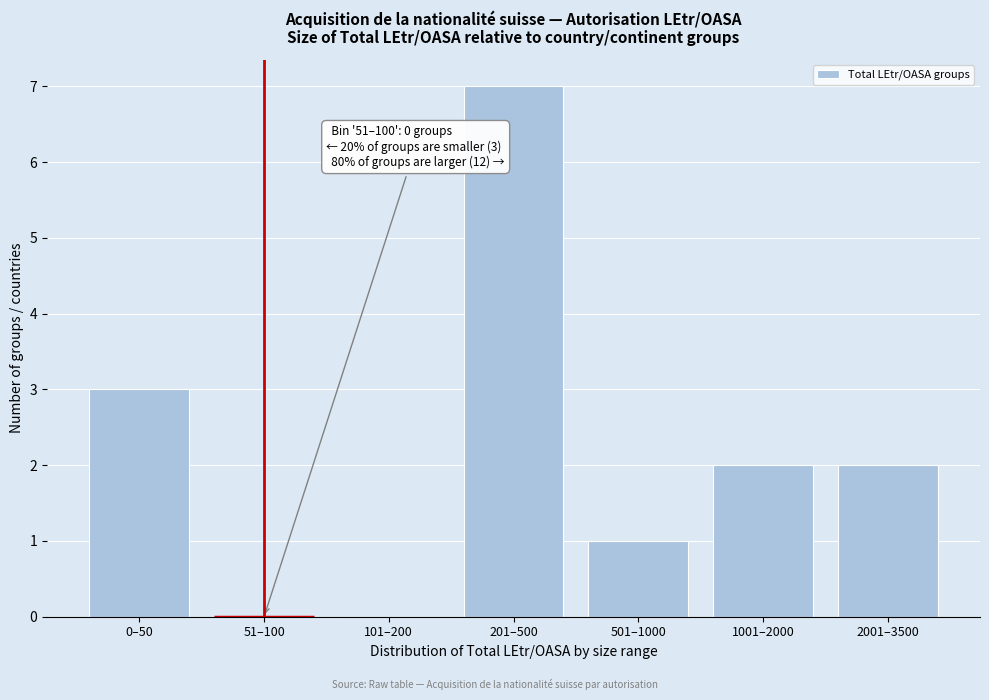

Reading left to right, transcribe all the data shown in this chart.

0–50=3	51–100=0	101–200=0	201–500=7	501–1000=1	1001–2000=2	2001–3500=2